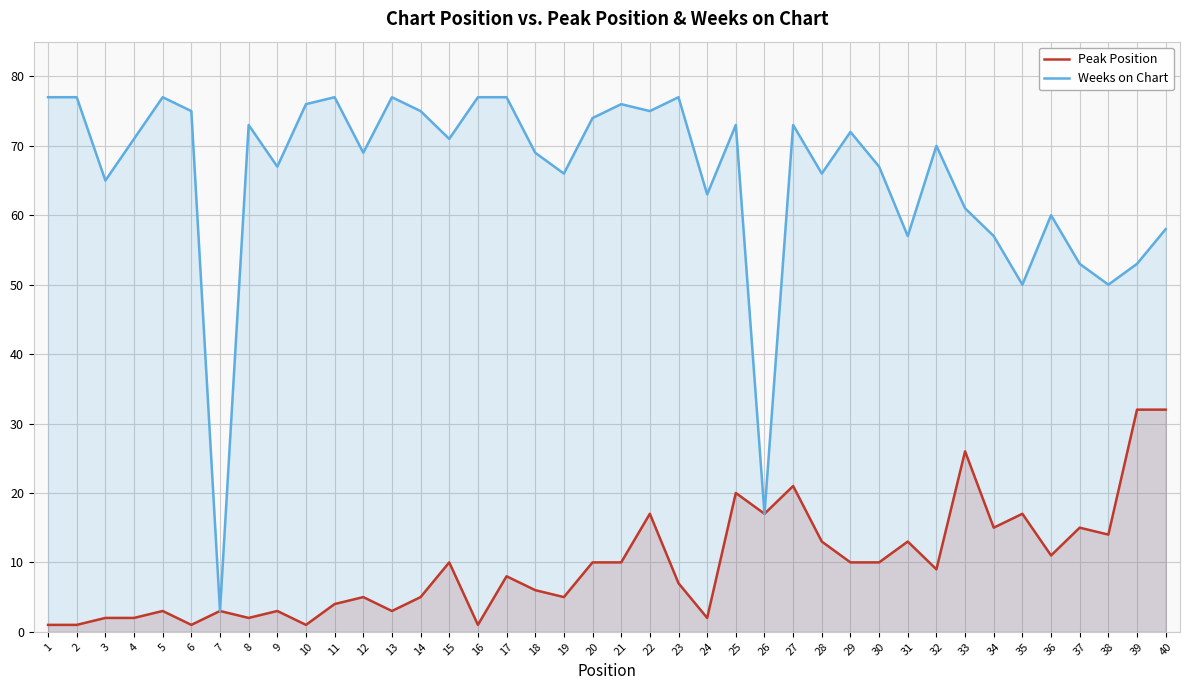

How many series are shown in this chart?

2